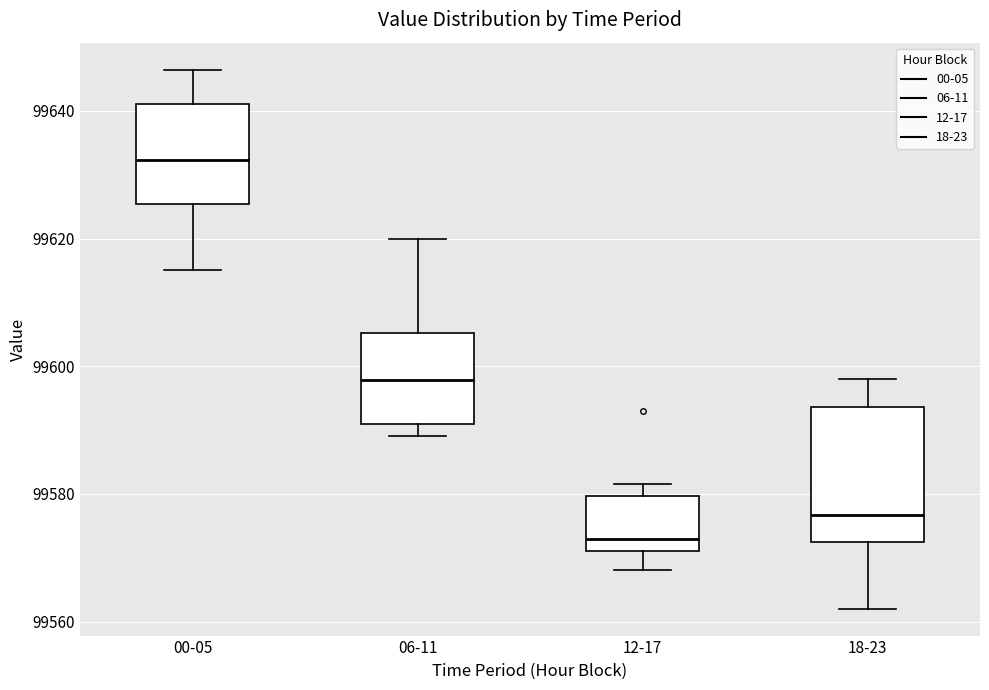

Which box has the highest median line?

00-05